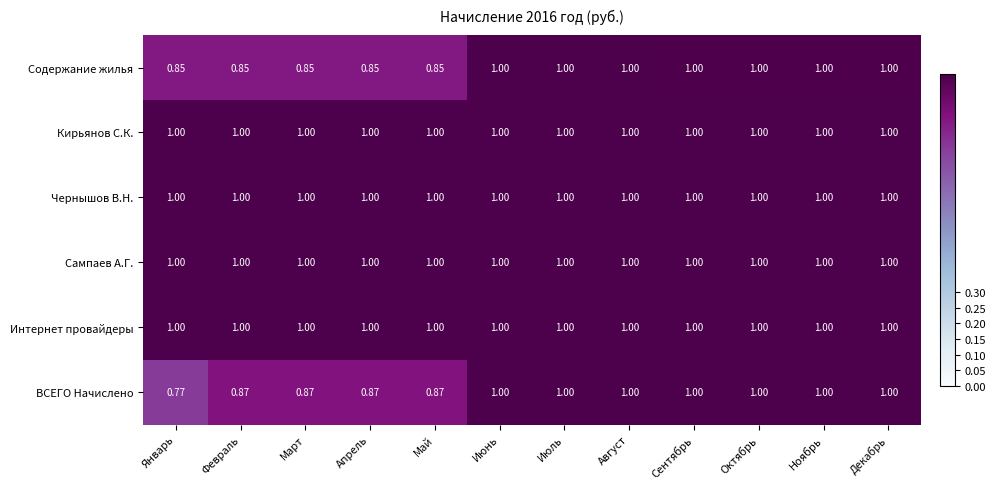

Which series changed the most between Апрель and Ноябрь?

Содержание жилья